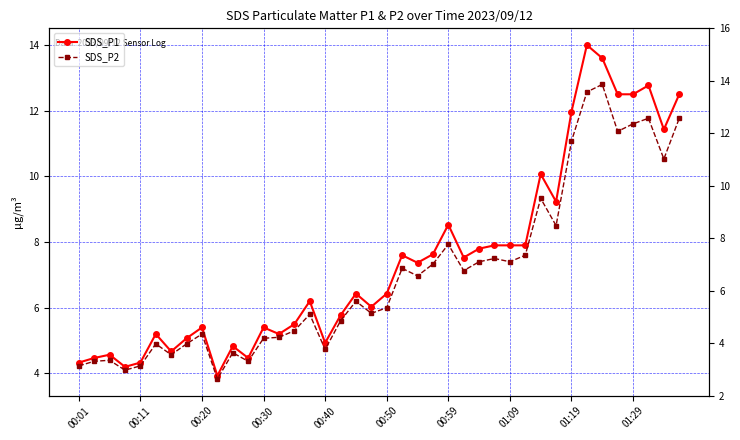

Reading left to right, extract all data points from this chart.

SDS_P1: 4.3	4.5	4.6	4.2	4.3	5.2	4.7	5.1	5.4	3.9	4.8	4.5	5.4	5.2	5.5	6.2	4.9	5.8	6.4	6.0	6.4	7.6	7.4	7.6	8.5	7.5	7.8	7.9	7.9	7.9	10.1	9.2	12.0	14.0	13.6	12.5	12.5	12.8	11.4	12.5
SDS_P2: 4.2	4.4	4.4	4.1	4.2	4.9	4.6	4.9	5.2	3.8	4.6	4.4	5.1	5.1	5.3	5.8	4.7	5.6	6.2	5.8	6.0	7.2	7.0	7.3	7.9	7.1	7.4	7.5	7.4	7.6	9.3	8.5	11.1	12.6	12.8	11.4	11.6	11.8	10.5	11.8